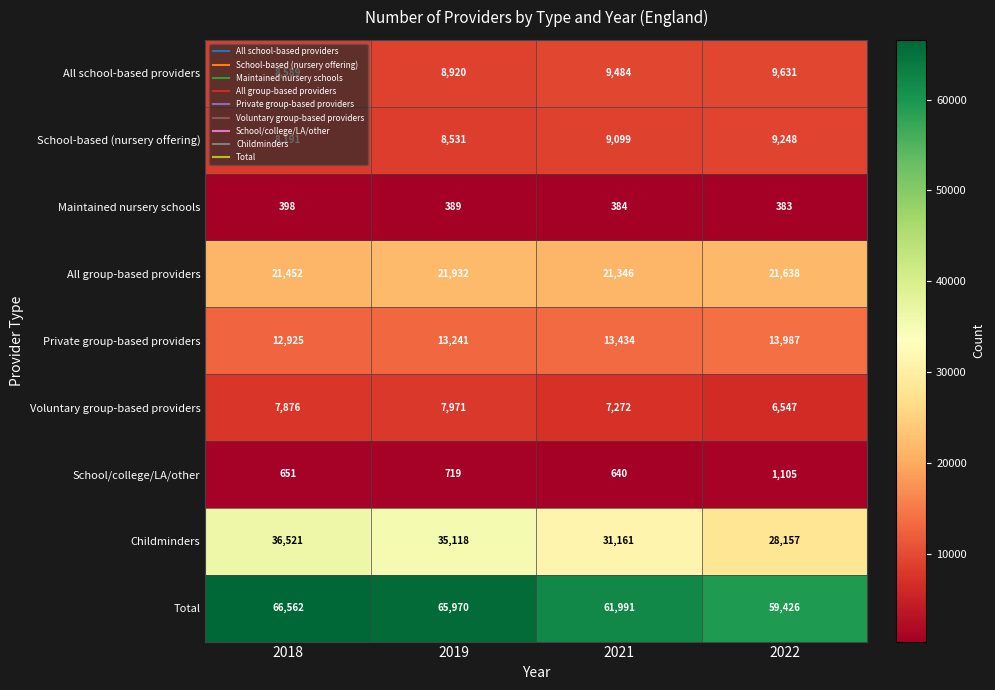

At which category is the sum across all series the highest?

2018